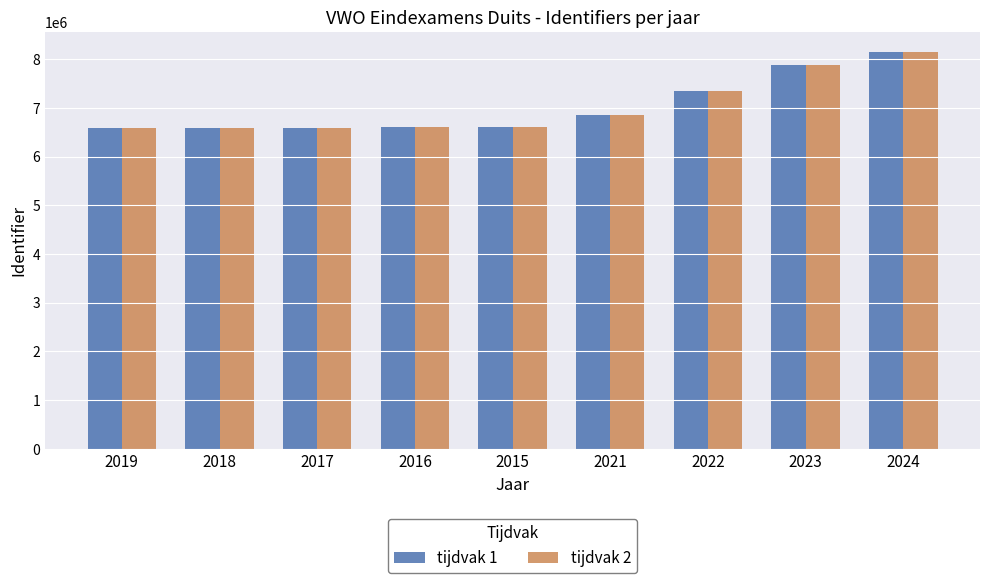

At which category is the sum across all series the highest?

2024